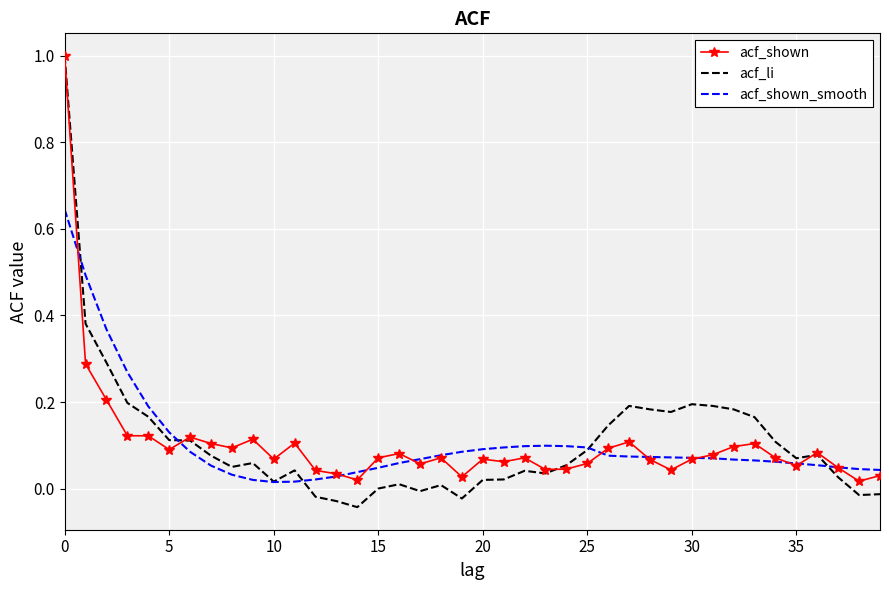

What are all the series names shown in the legend?

acf_shown, acf_li, acf_shown_smooth